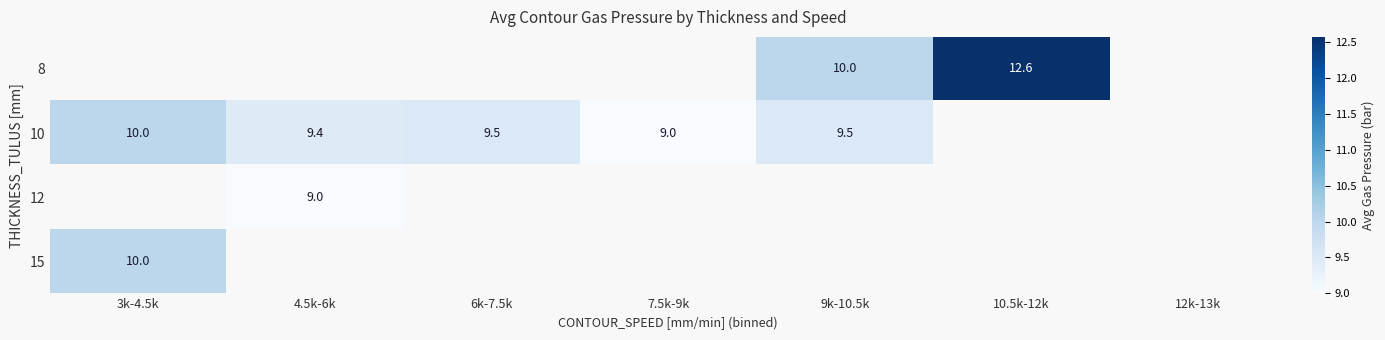

The value of 10 at 3k-4.5k is 10.0. True or false?

True